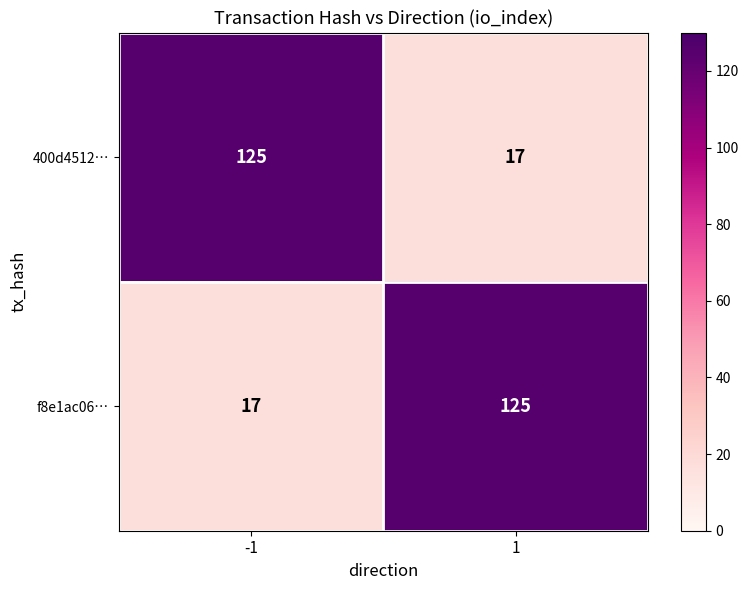

What is the average value of the f8e1ac06… series?

71